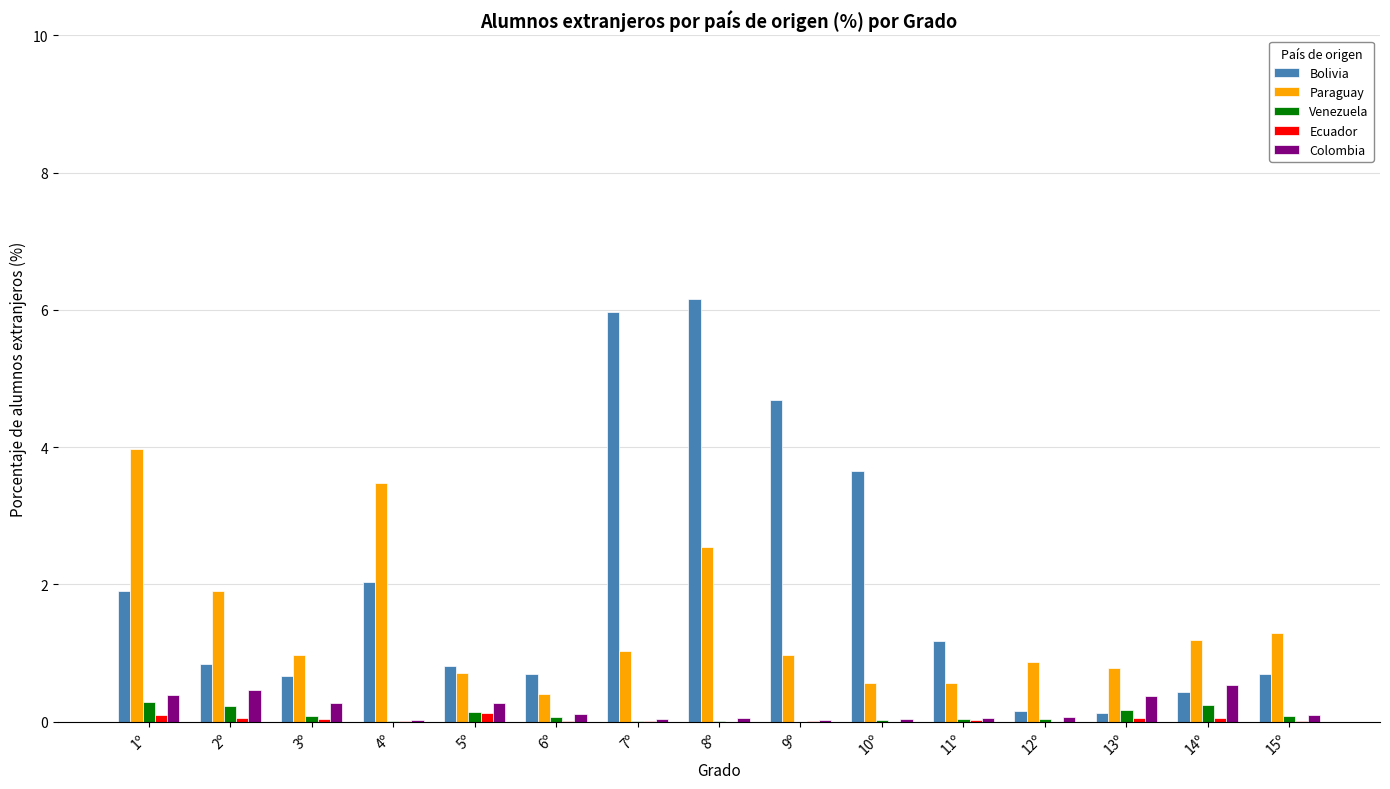

What is the maximum value shown in the chart?

6.2